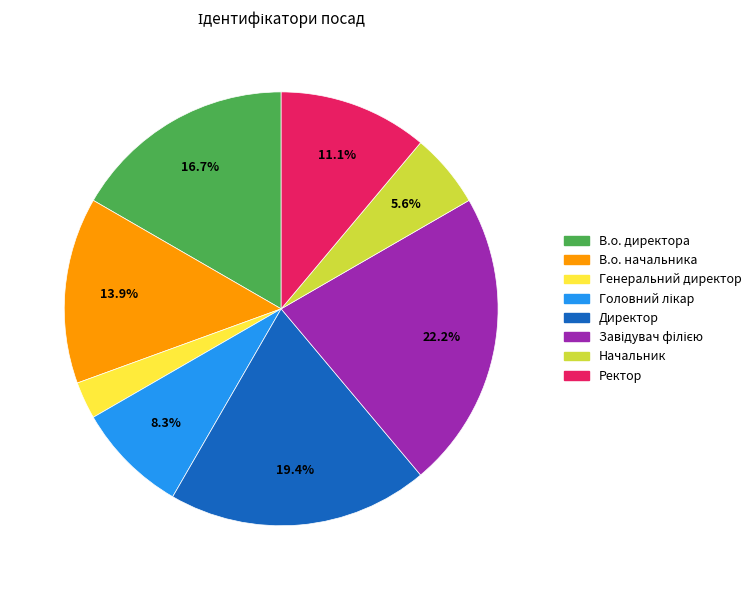

How many slices are in this pie chart?

8